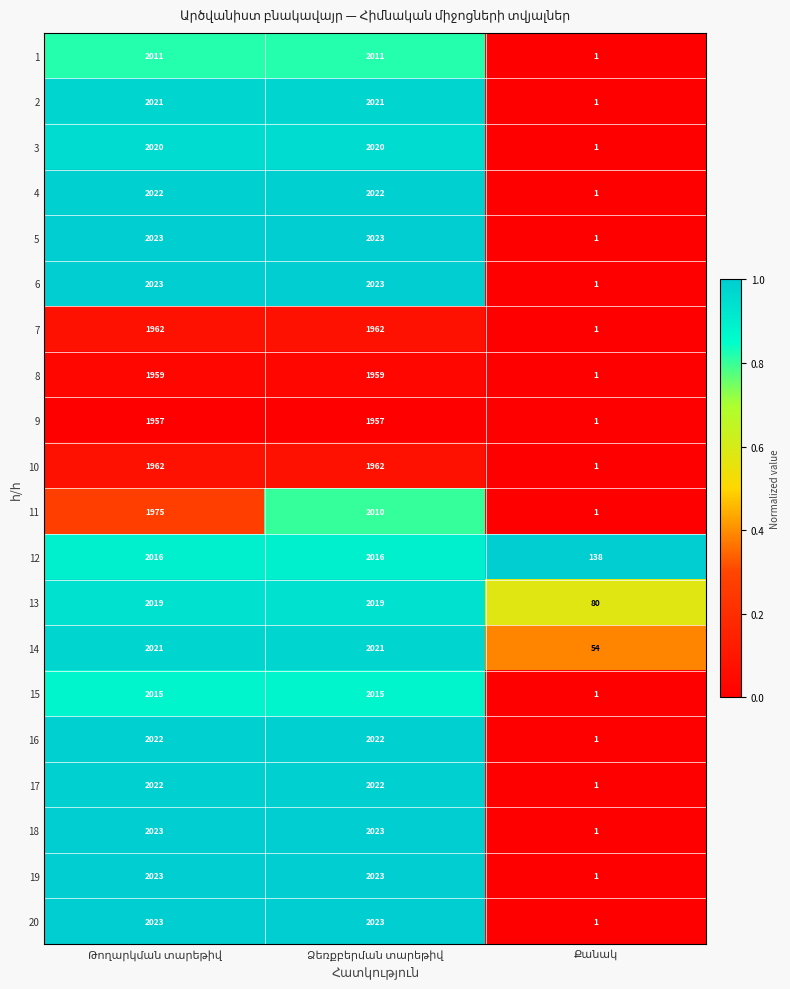

How many categories are shown in the chart?

3